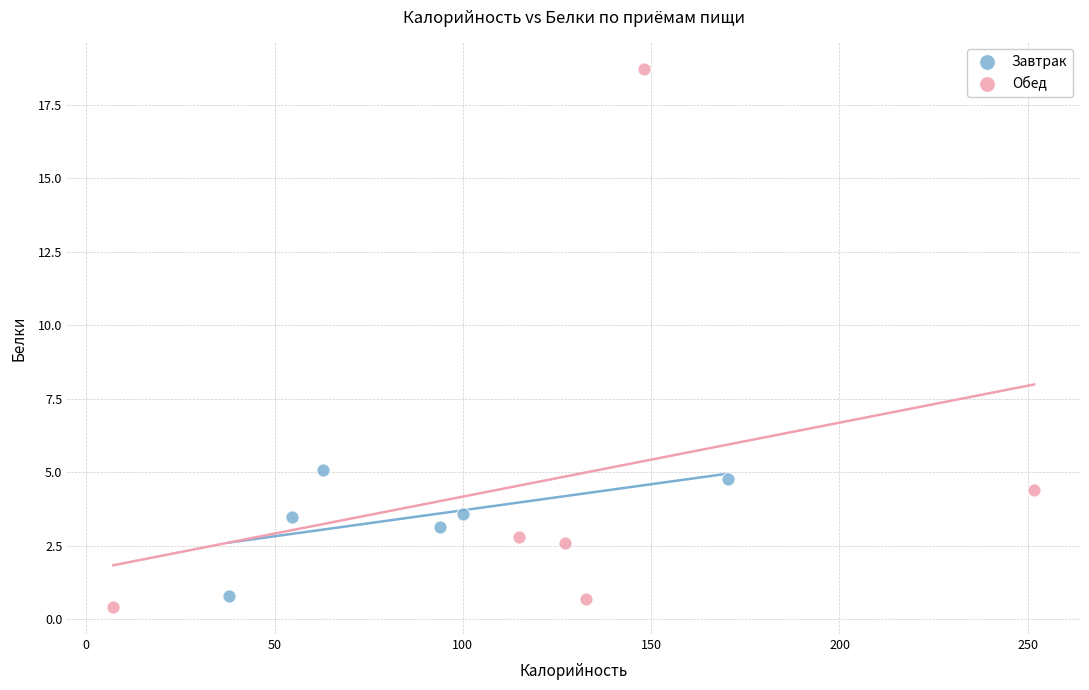

Which series contains the highest Y value?

Обед